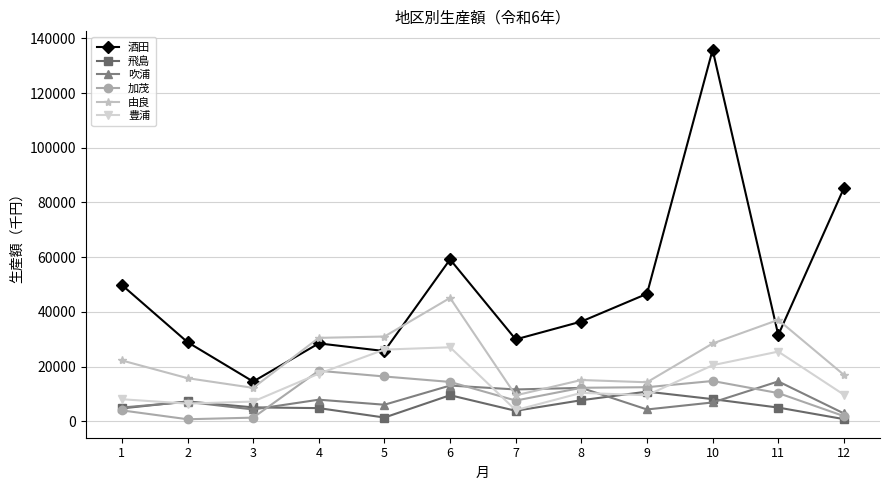

At 10, list the series in order from smallest to largest.

吹浦, 飛島, 加茂, 豊浦, 由良, 酒田